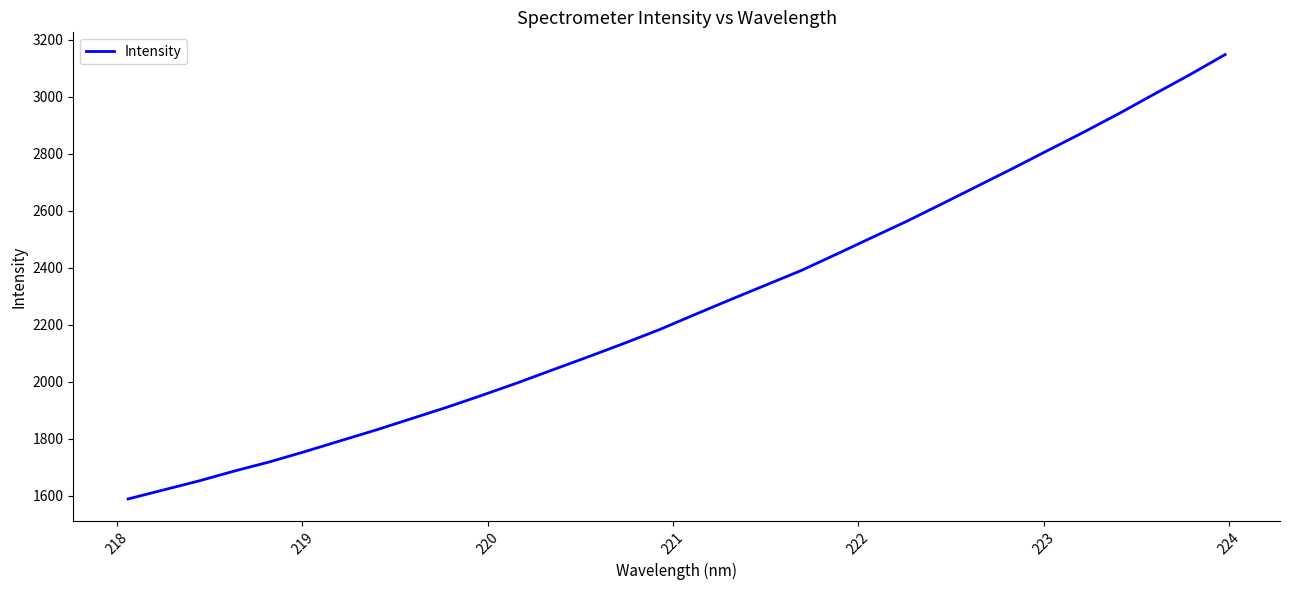

What is the difference between the maximum and minimum values?

1559.4